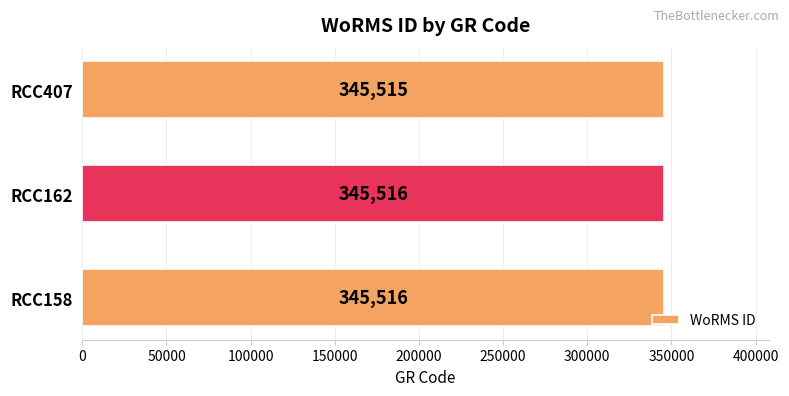

The value at RCC158 is 231599. True or false?

False